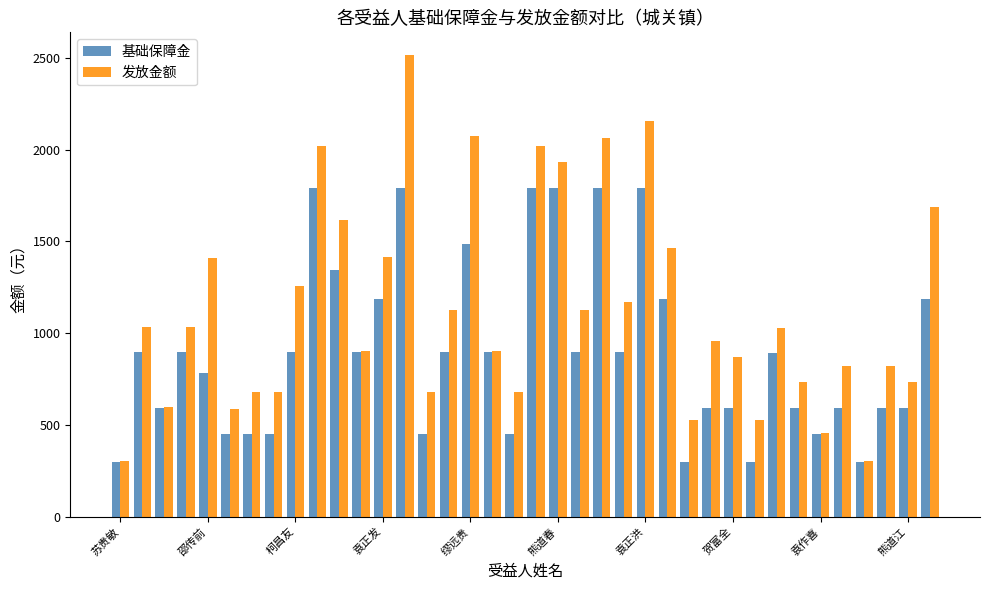

How many bars are there in total?

76